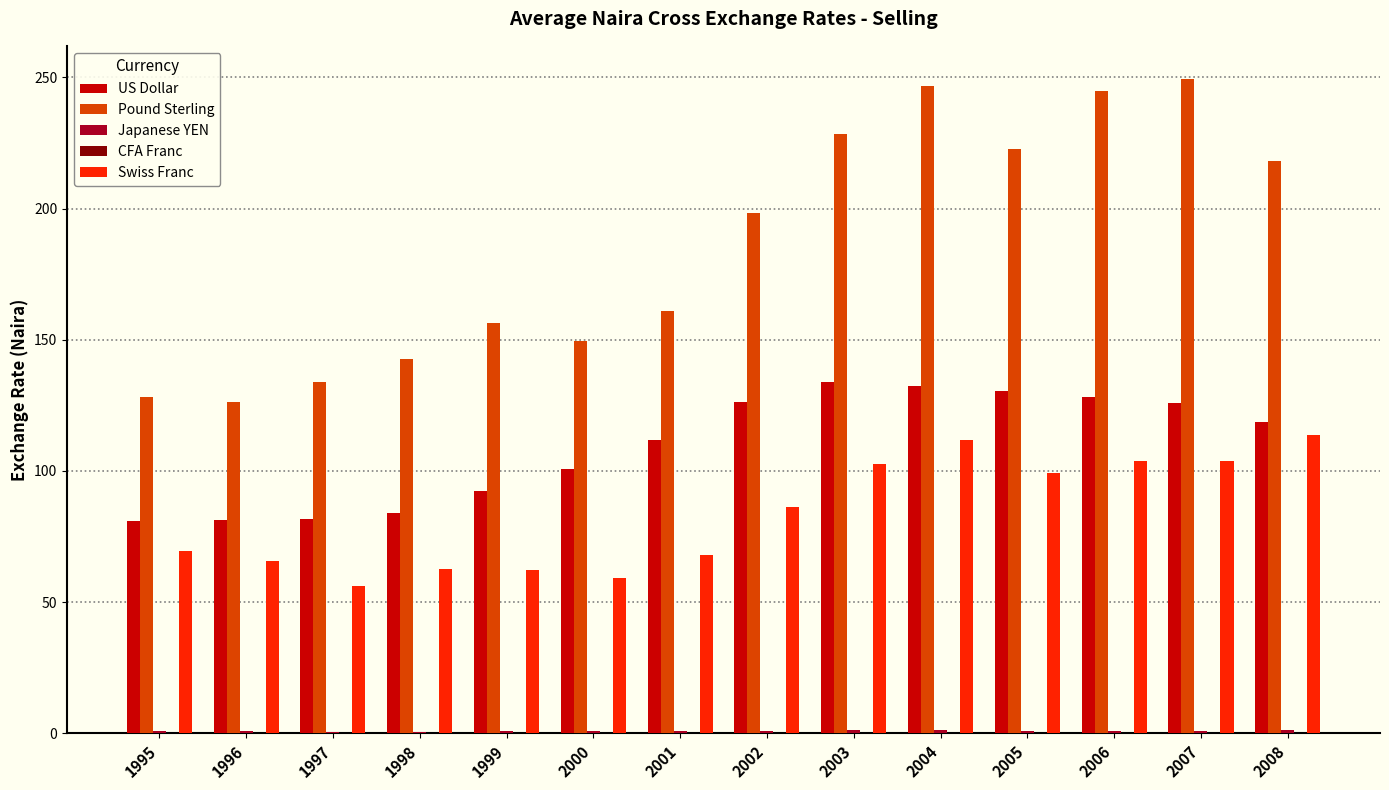

Between 2001 and 2008, which series saw the biggest shift?

Pound Sterling